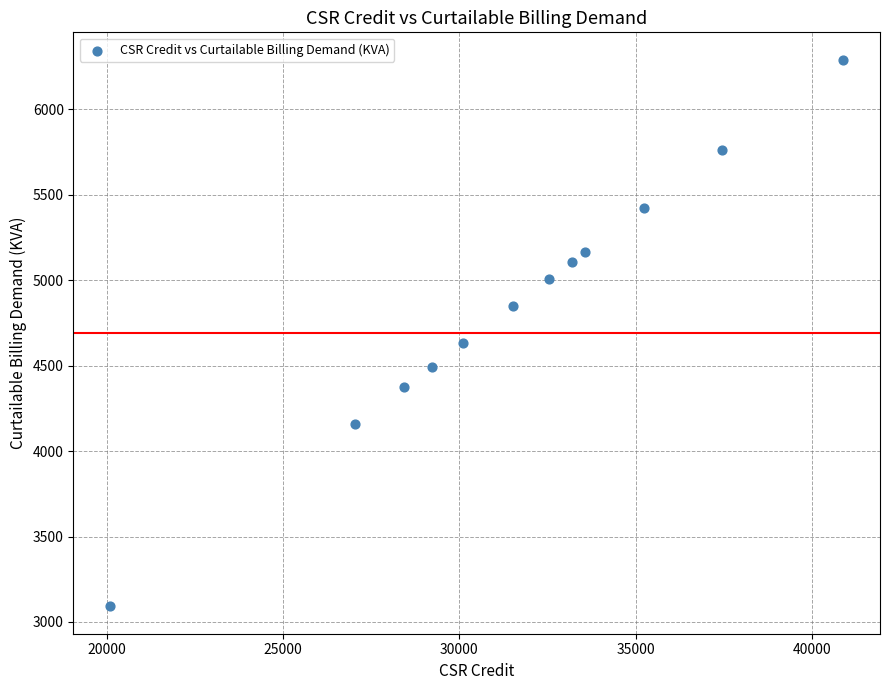

What Y value in the scatter plot is closest to 4691?

4632.6